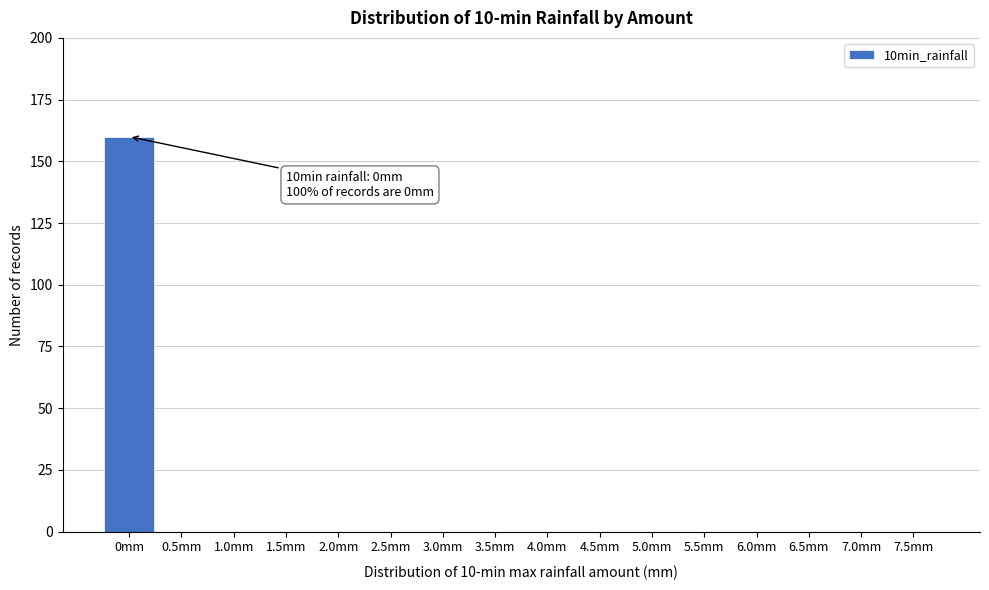

Reading right to left, list all the values displayed in this chart.

7.5mm=0	7.0mm=0	6.5mm=0	6.0mm=0	5.5mm=0	5.0mm=0	4.5mm=0	4.0mm=0	3.5mm=0	3.0mm=0	2.5mm=0	2.0mm=0	1.5mm=0	1.0mm=0	0.5mm=0	0mm=160